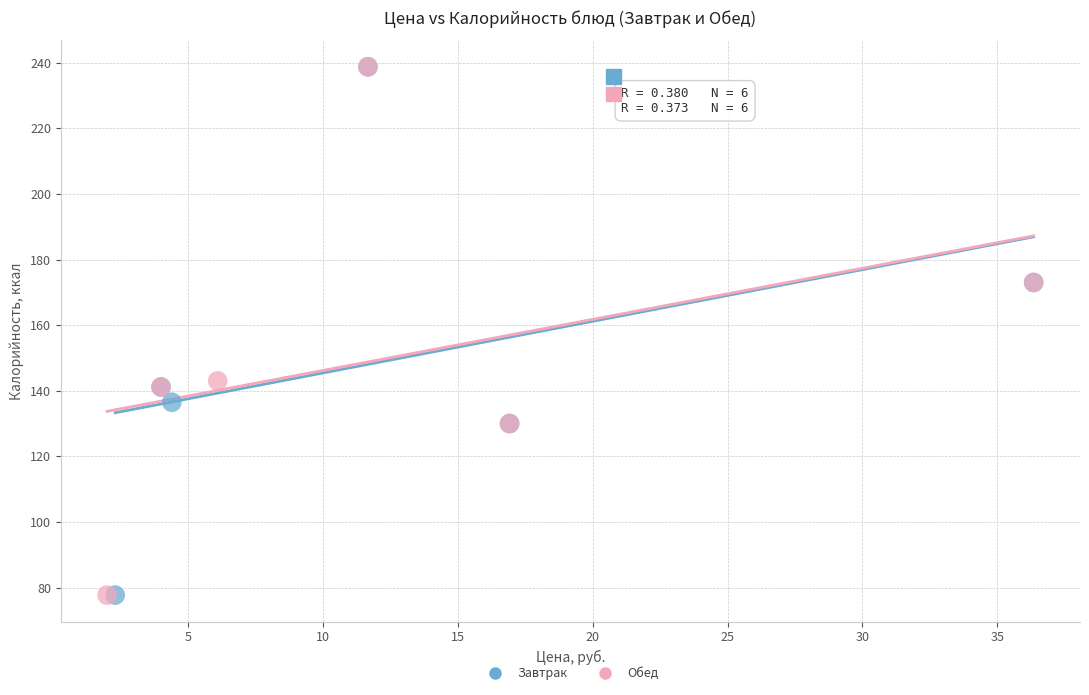

What are all the series names shown in the legend?

Завтрак, Обед